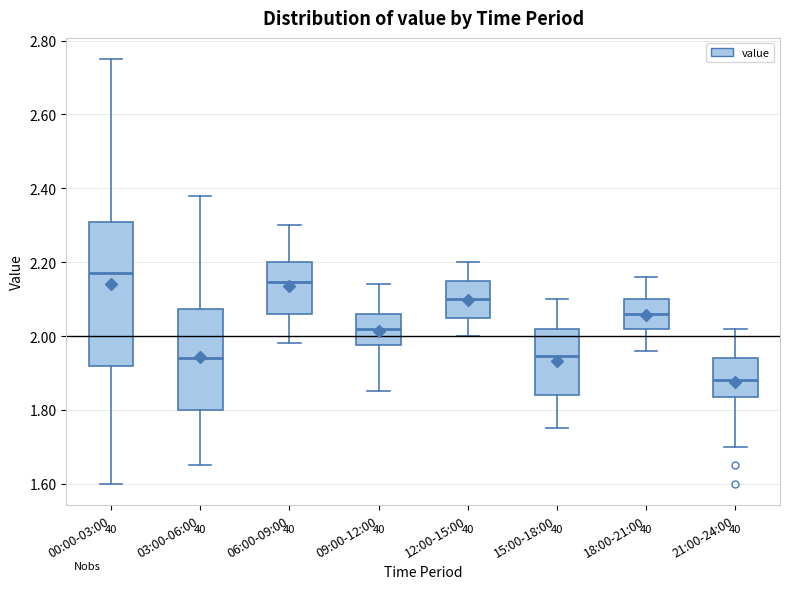

Reading left to right, transcribe this box plot: for each box, give where its median line is, the range the box spans, and where its two whiskers end, as read against the y-axis. The values are not printed on the chart, so give them approximately, as read against the axis.

00:00-03:00: median 2.18, box 1.92 to 2.30, whiskers 1.60 to 2.76
03:00-06:00: median 1.94, box 1.80 to 2.08, whiskers 1.66 to 2.38
06:00-09:00: median 2.14, box 2.06 to 2.20, whiskers 1.98 to 2.30
09:00-12:00: median 2.02, box 1.98 to 2.06, whiskers 1.86 to 2.14
12:00-15:00: median 2.10, box 2.04 to 2.16, whiskers 2.00 to 2.20
15:00-18:00: median 1.94, box 1.84 to 2.02, whiskers 1.76 to 2.10
18:00-21:00: median 2.06, box 2.02 to 2.10, whiskers 1.96 to 2.16
21:00-24:00: median 1.88, box 1.84 to 1.94, whiskers 1.70 to 2.02